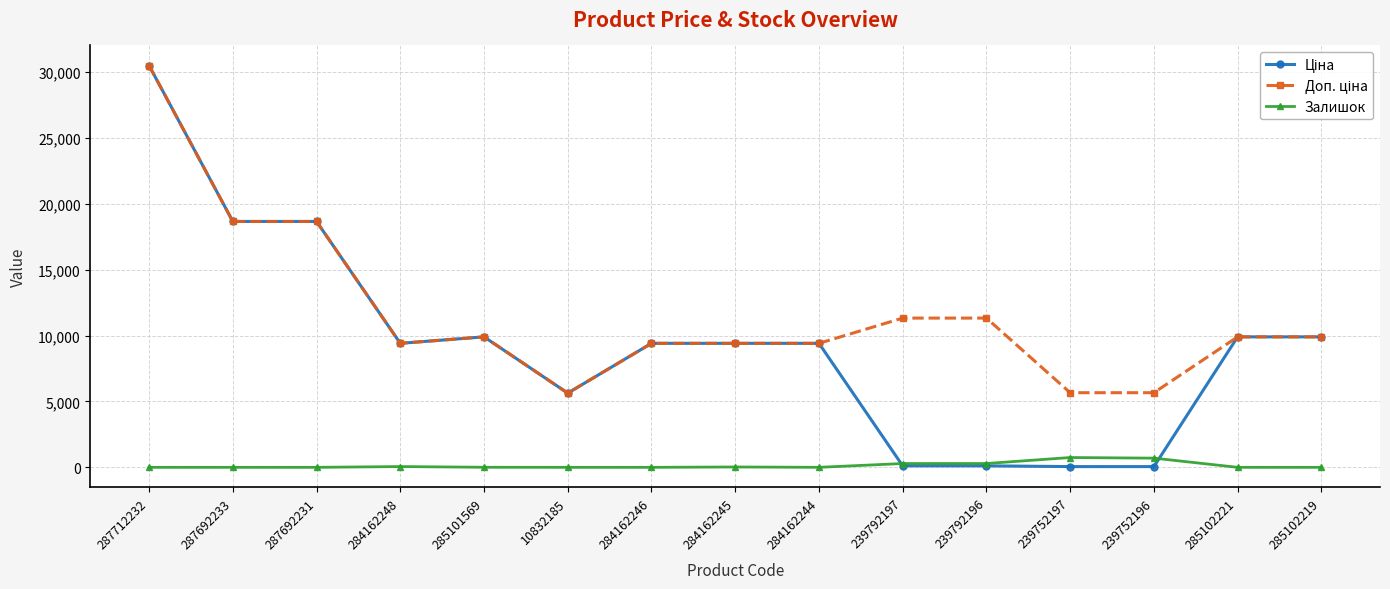

At which label does Залишок first exceed 1?

284162248